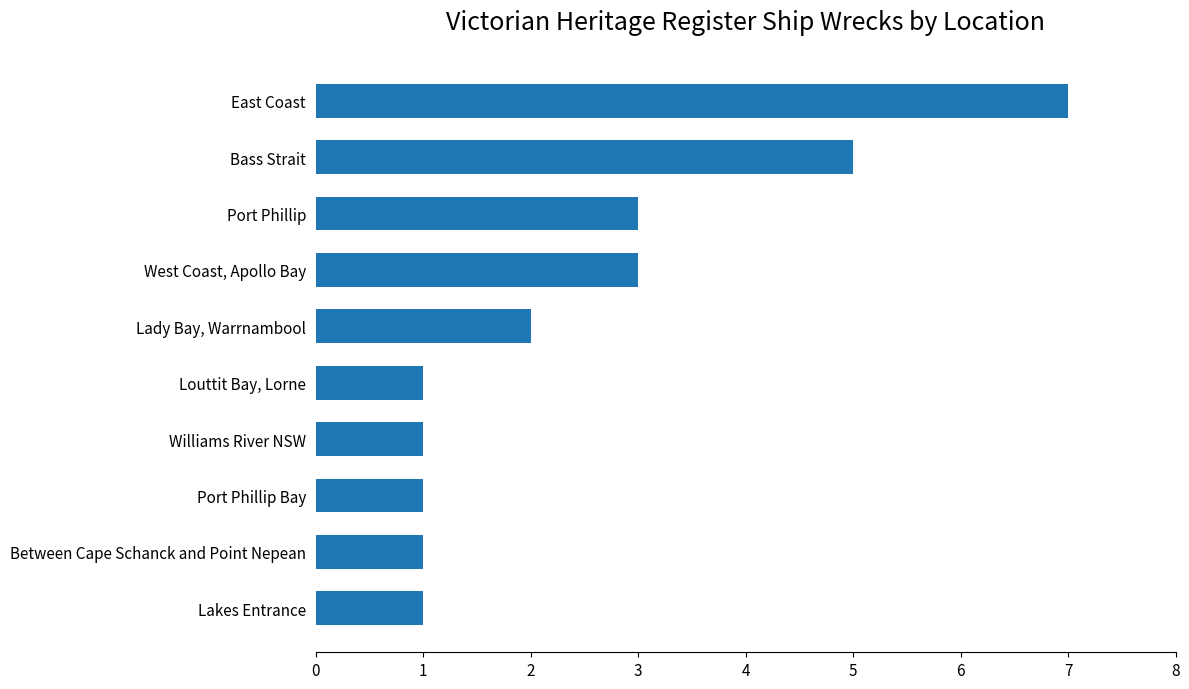

Count the number of data series in this chart.

1